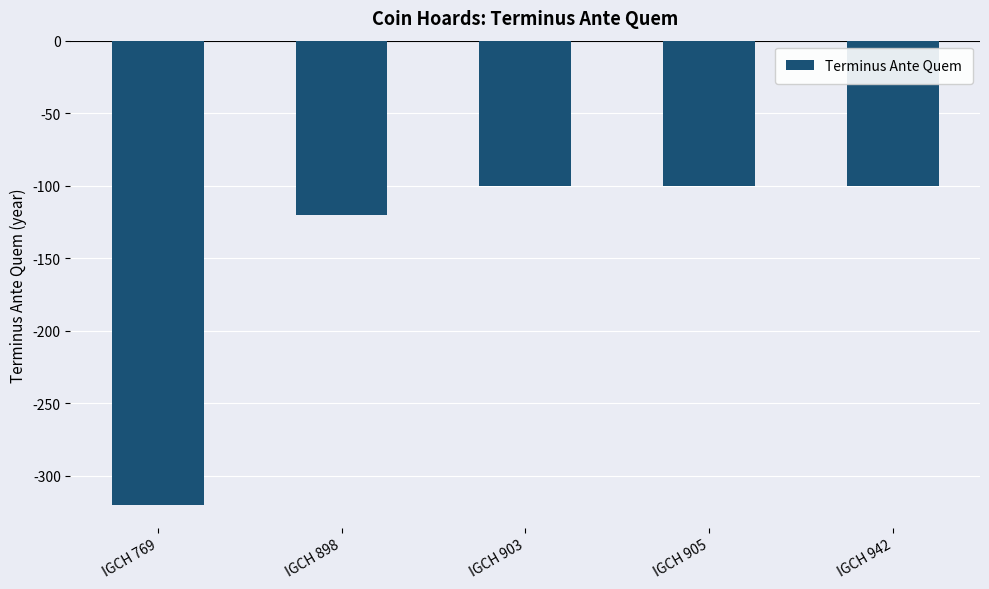

What is the sum of all values?

-740